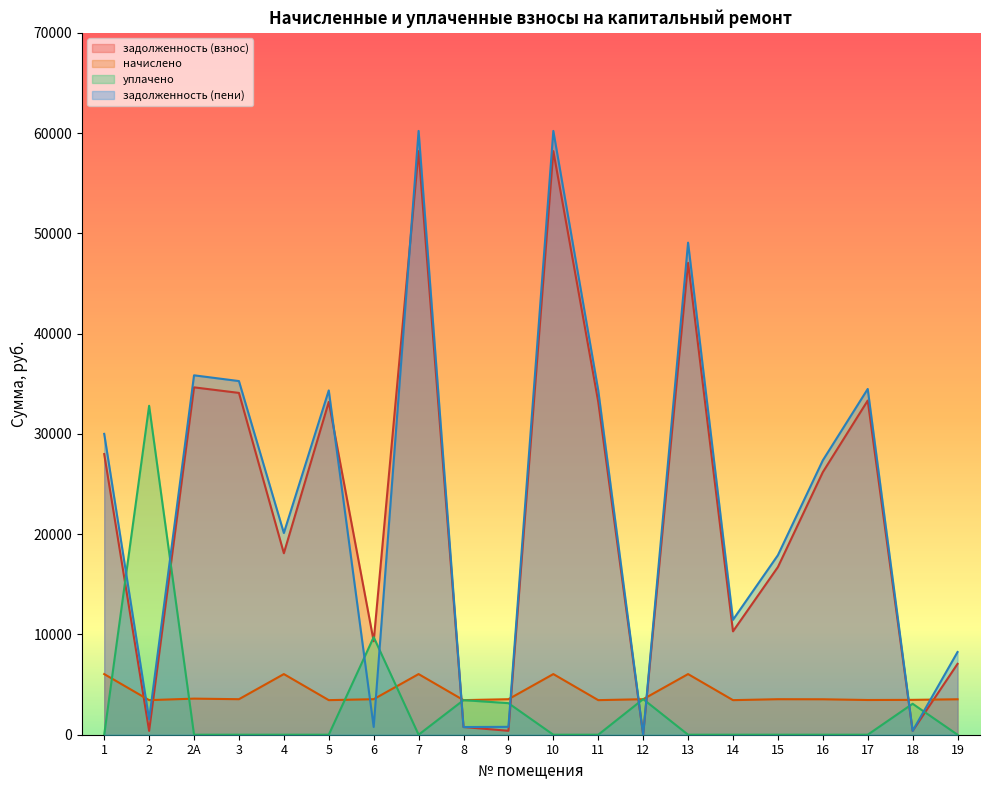

At which category does задолженность (взнос) reach its first local peak?

2А